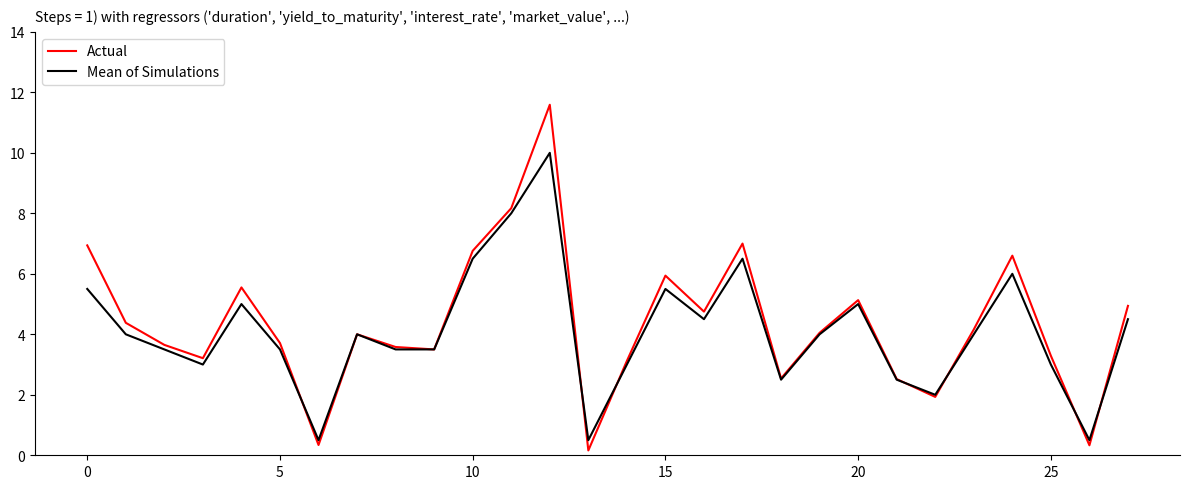

Rank the series by their maximum value, from lowest to highest.

Mean of Simulations, Actual